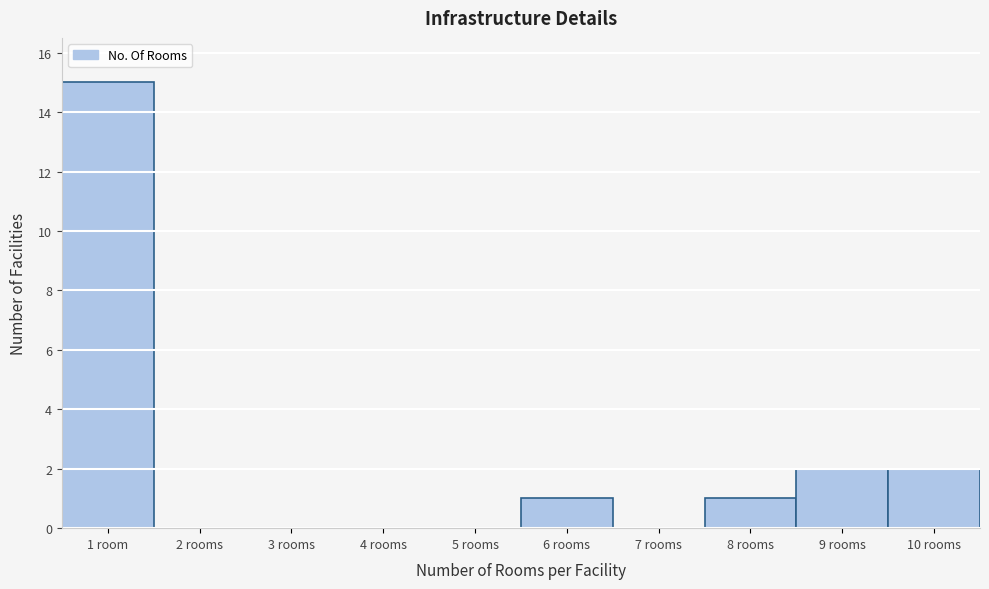

Reading right to left, what are all the values shown in this chart?

10 rooms=2	9 rooms=2	8 rooms=1	7 rooms=0	6 rooms=1	5 rooms=0	4 rooms=0	3 rooms=0	2 rooms=0	1 room=15